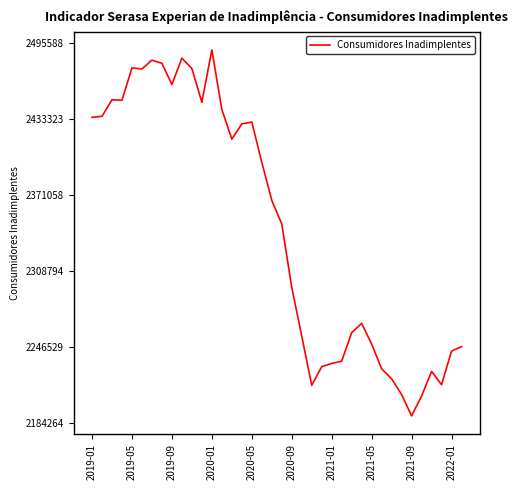

What is the difference between the maximum and minimum values?

299350